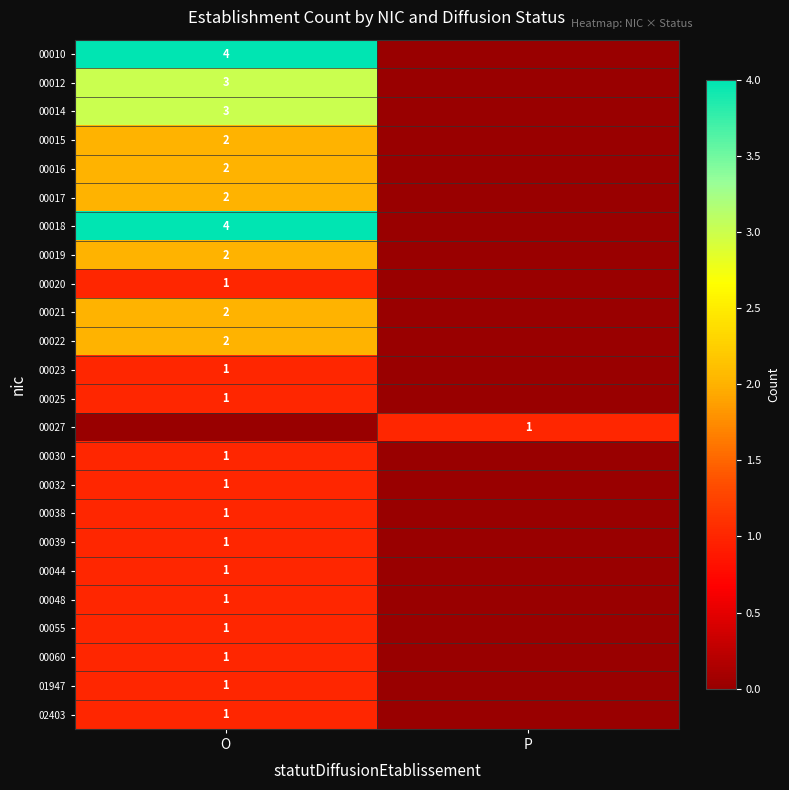

True or false: 00016 has a value of 2 at O.

True